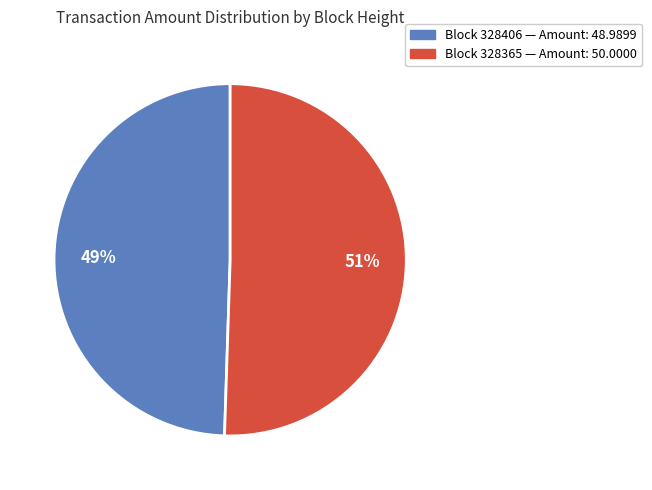

To the nearest percent, what is the average slice percentage?

50%